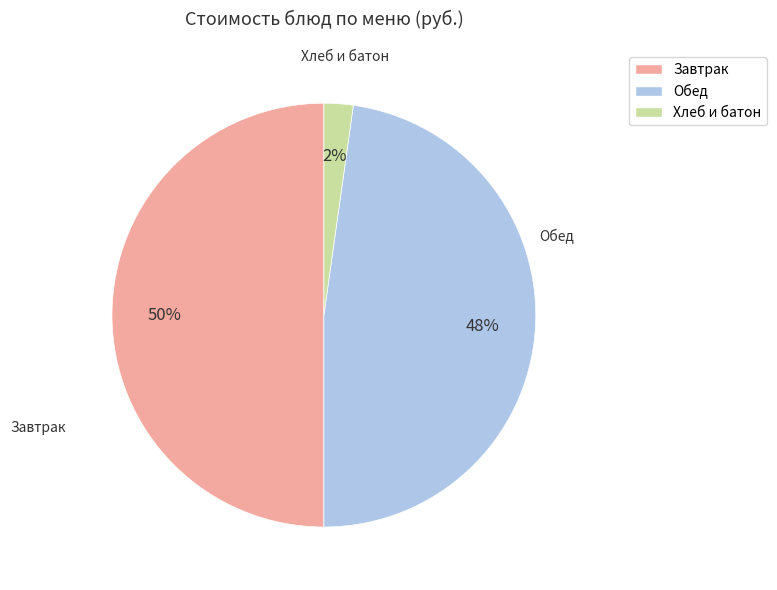

To the nearest percent, what is the difference between the largest and smallest slice percentages?

48%